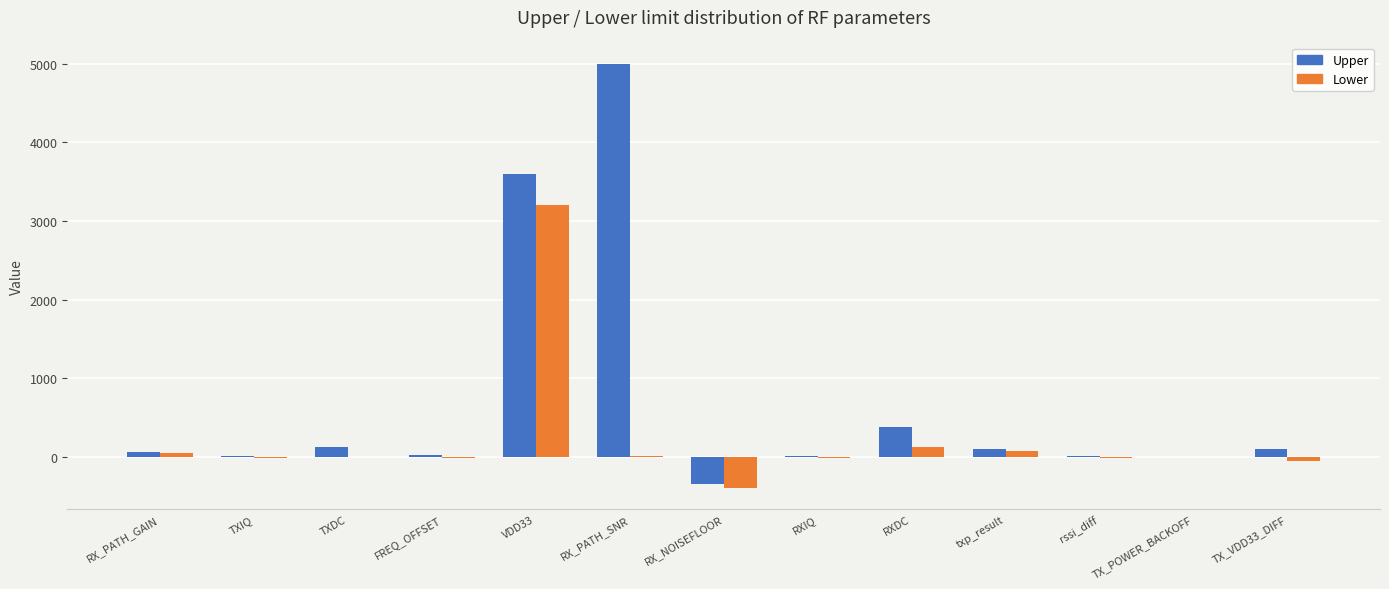

What is the average value of the Upper series?

698